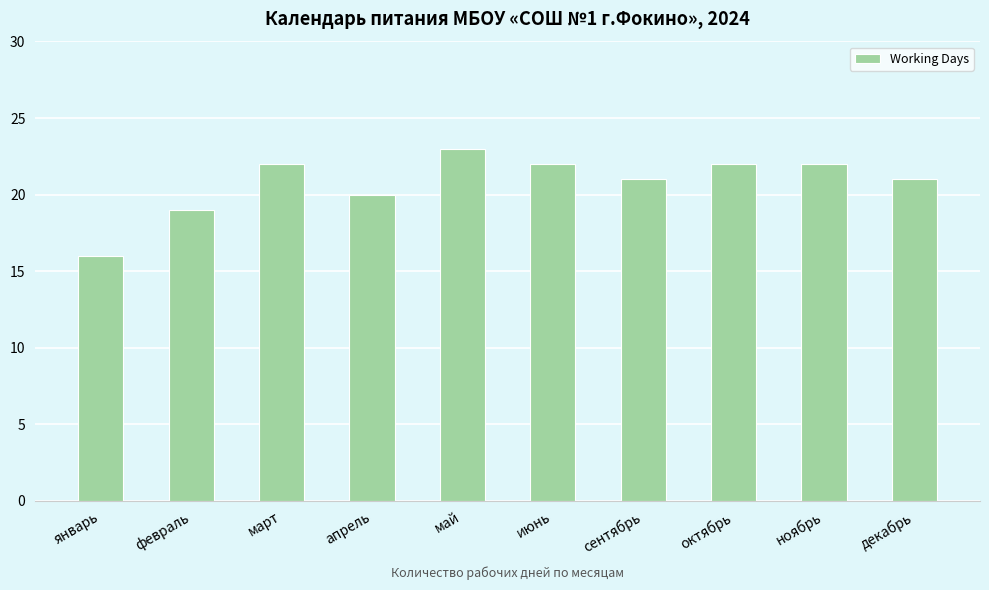

What is the sum of all values?

208